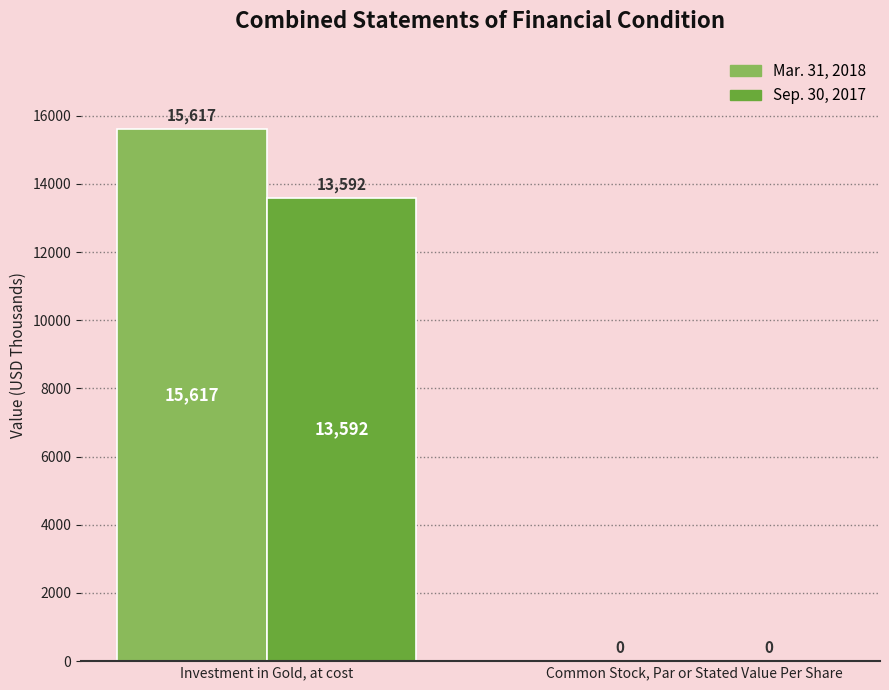

Which series has the largest total across all categories?

Mar. 31, 2018